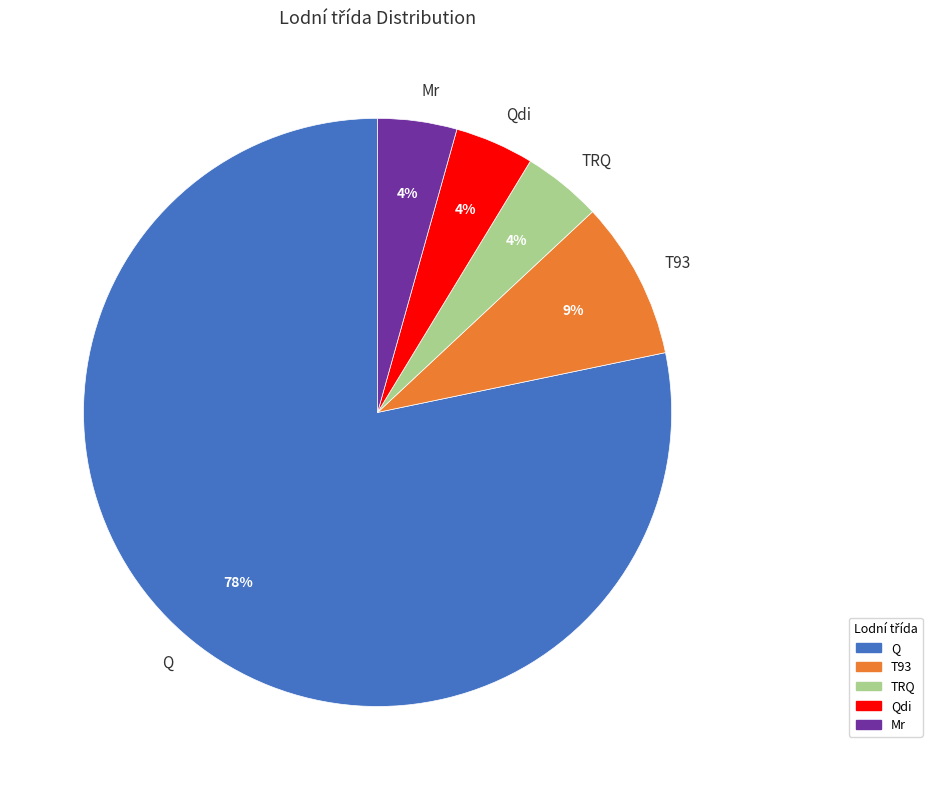

To the nearest percent, what is the combined percentage of T93 and Mr?

13%